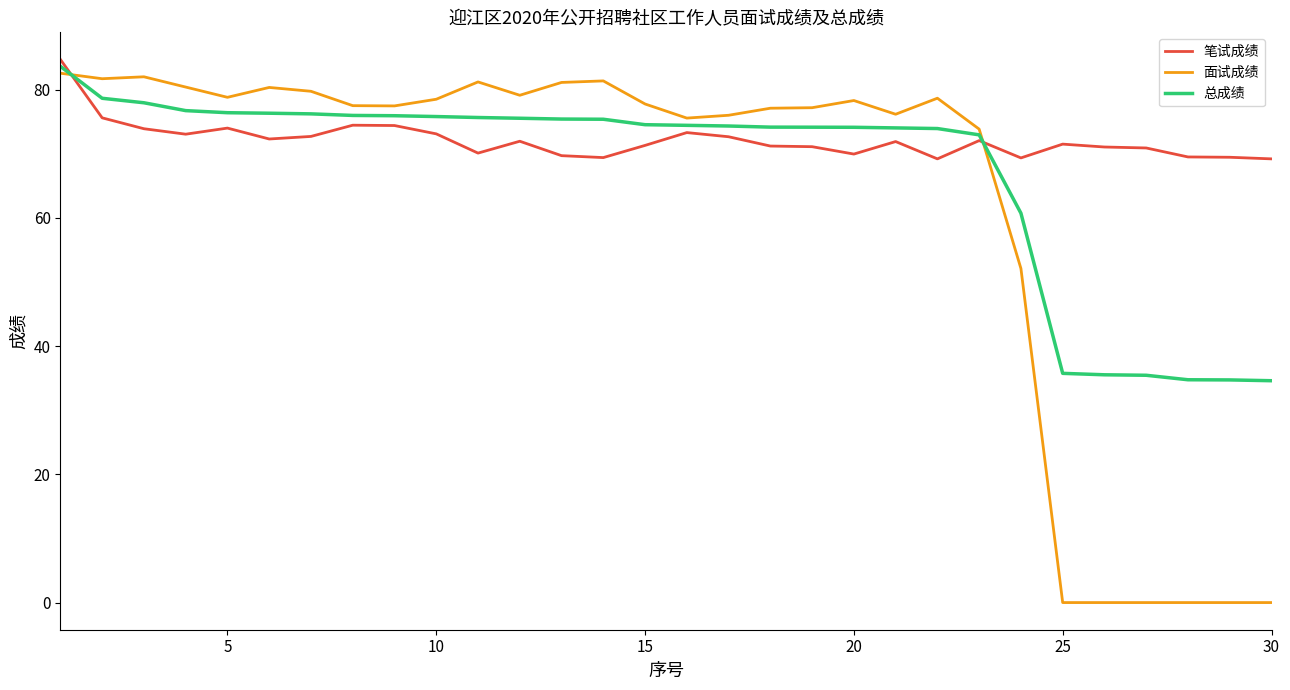

How many lines are shown in the chart?

3